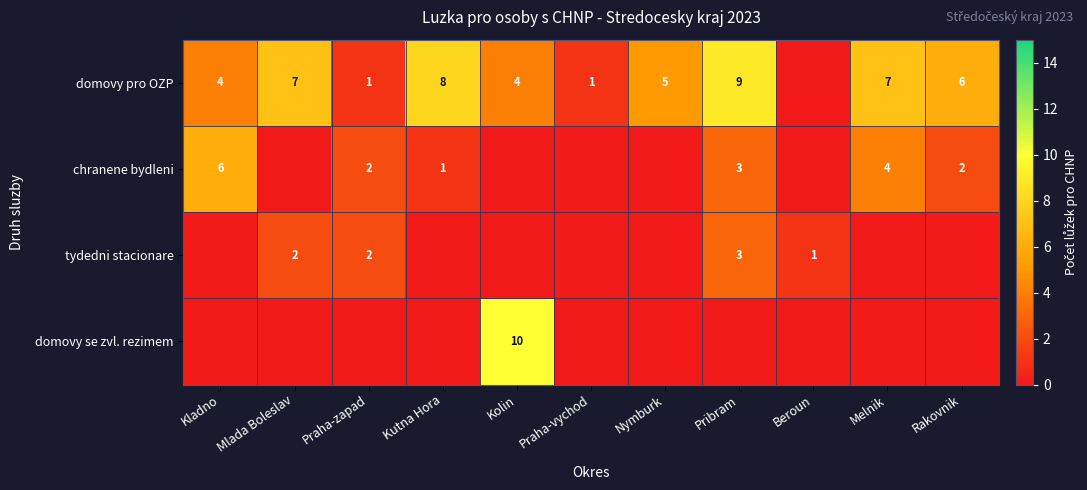

What is the sum of the domovy pro OZP values at Melnik and Kladno?

11